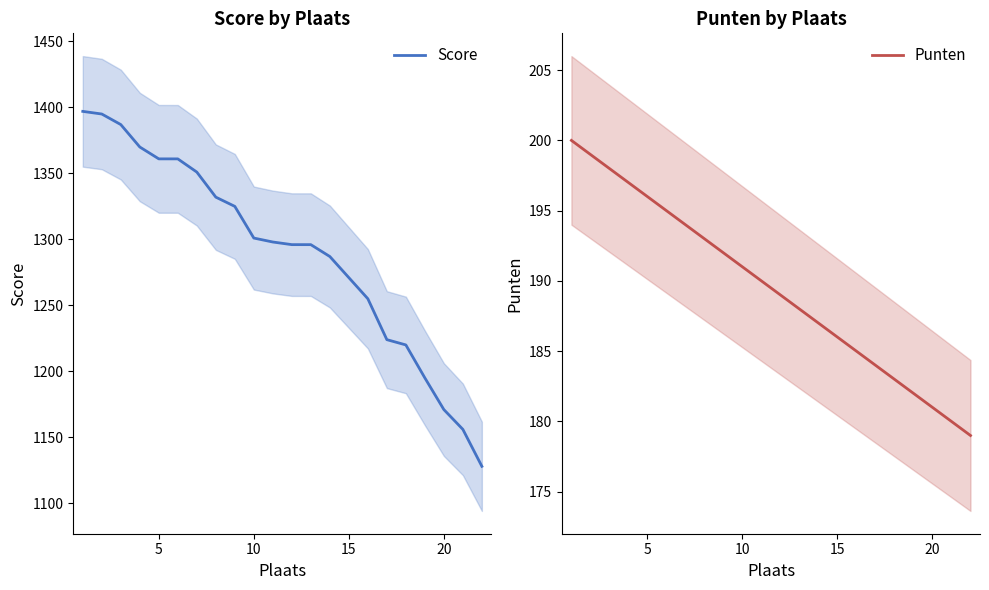

Which series has the widest spread of values?

Score